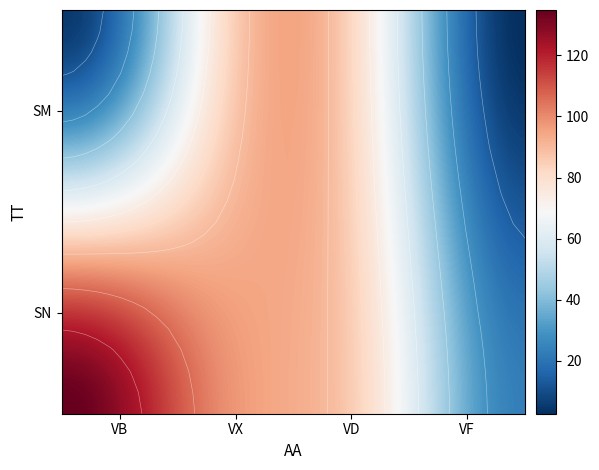

What is the smallest value displayed?

2.7